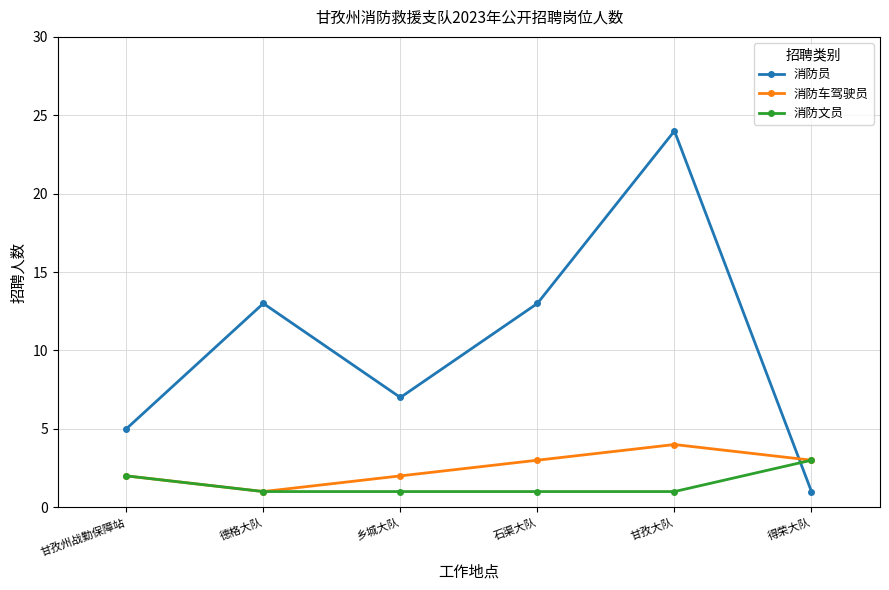

After their last crossing, which series has the higher values: 消防员 or 消防文员?

消防文员